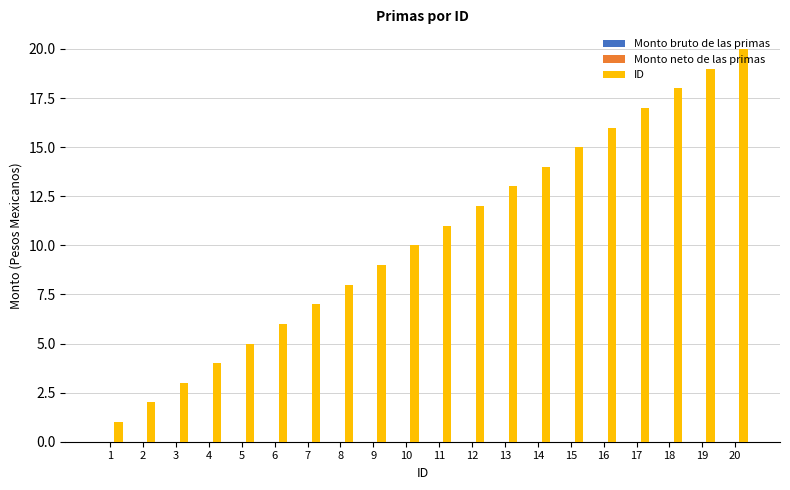

Rank the categories by value from highest to lowest.

20, 19, 18, 17, 16, 15, 14, 13, 12, 11, 10, 9, 8, 7, 6, 5, 4, 3, 2, 1